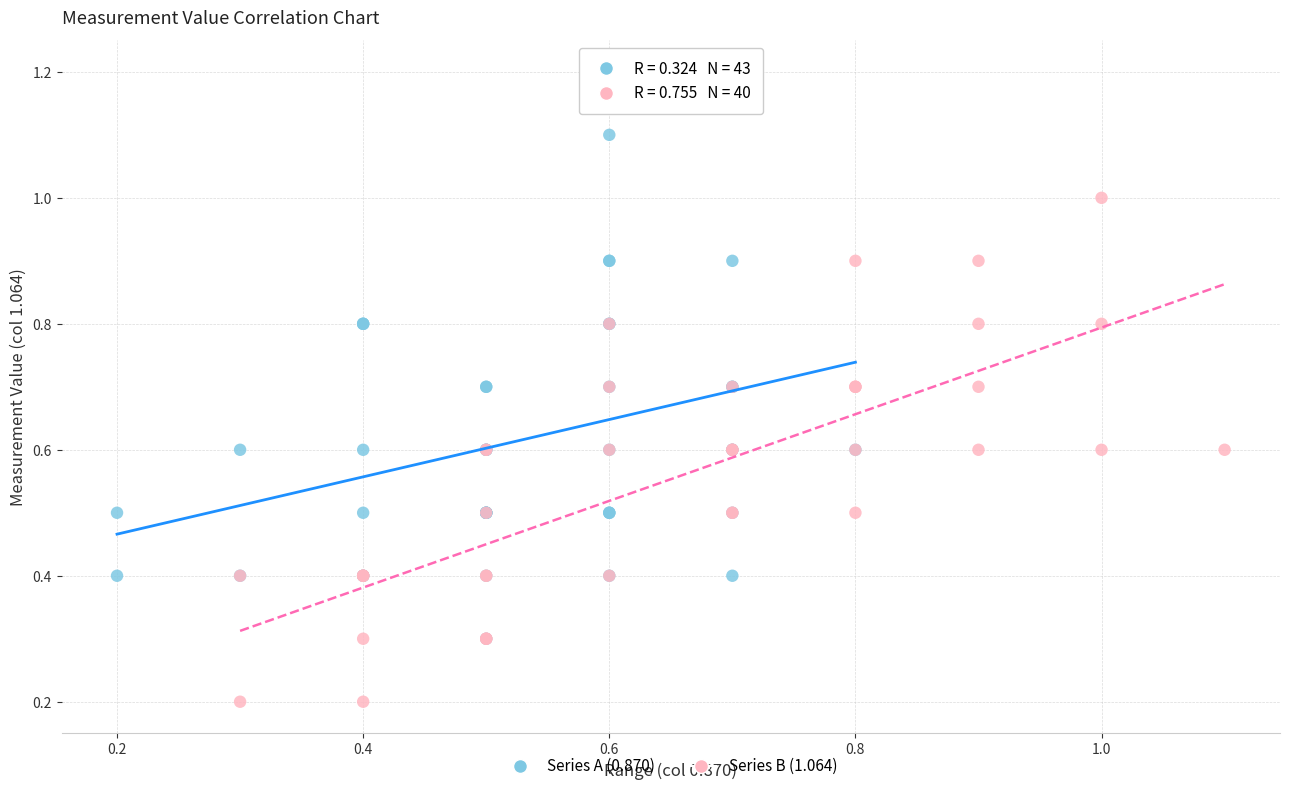

Which series has the largest Y range (max minus min)?

Series A (0.870)